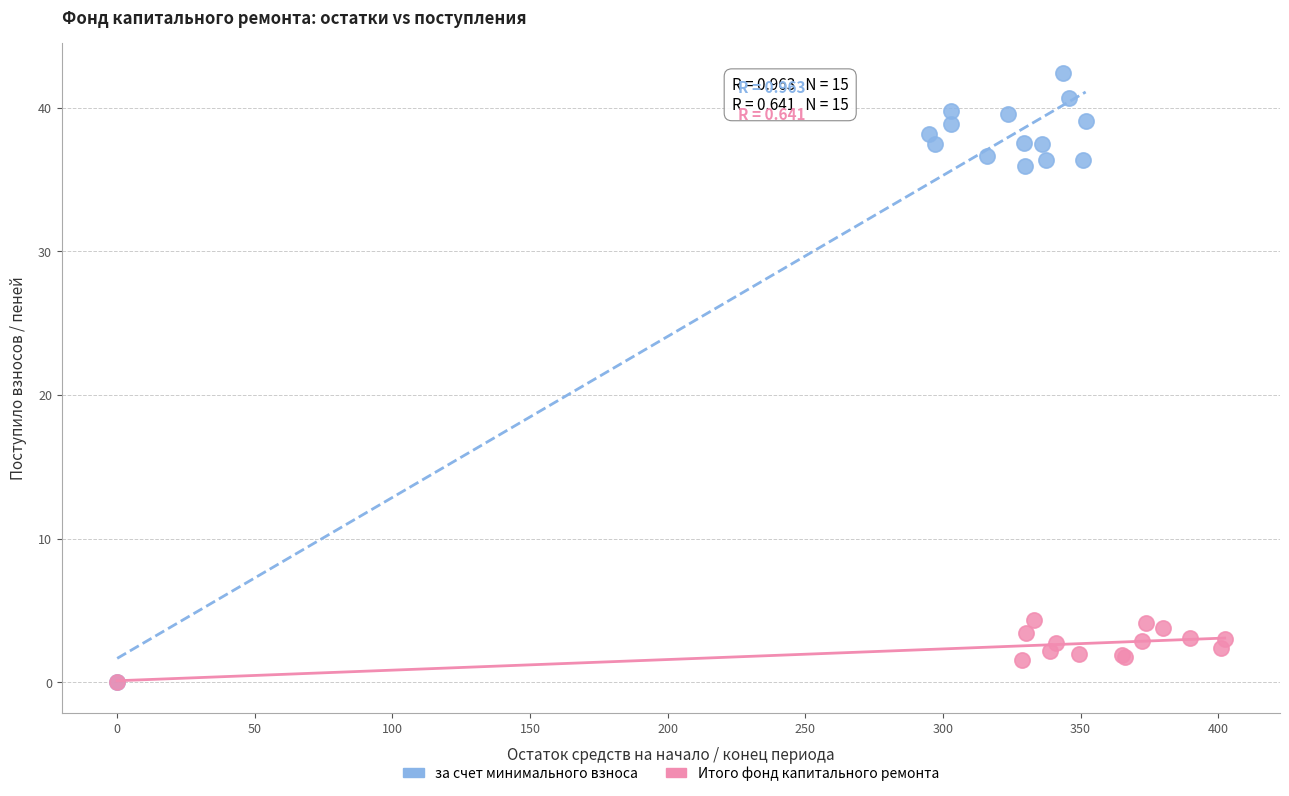

Which series contains the highest Y value?

за счет минимального взноса